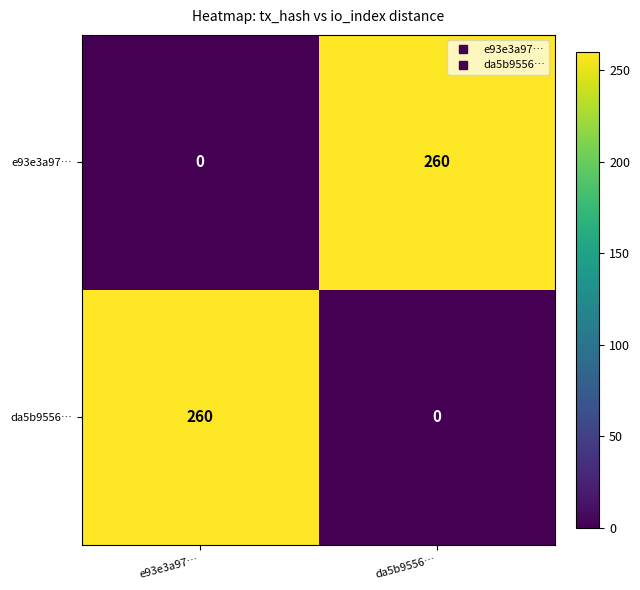

What is the greatest value displayed?

260